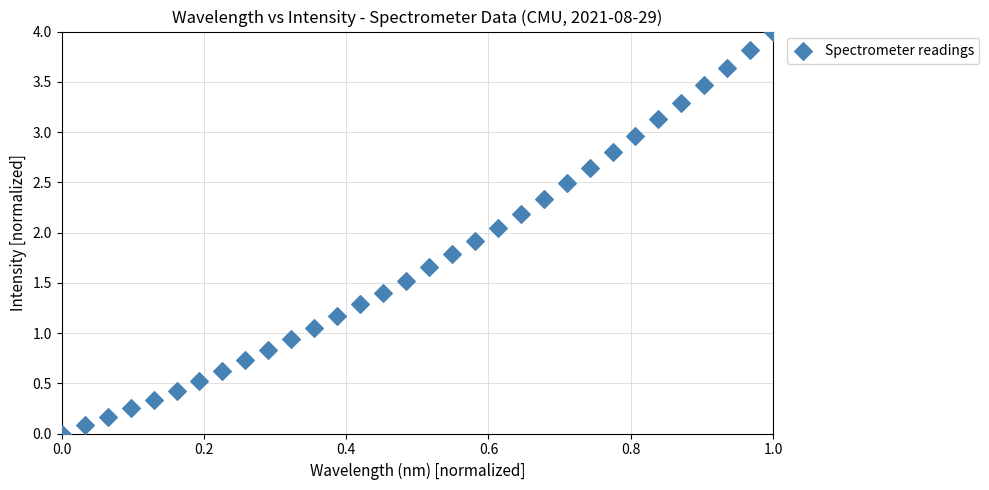

What is the range of Y values (max minus min)?

4.0